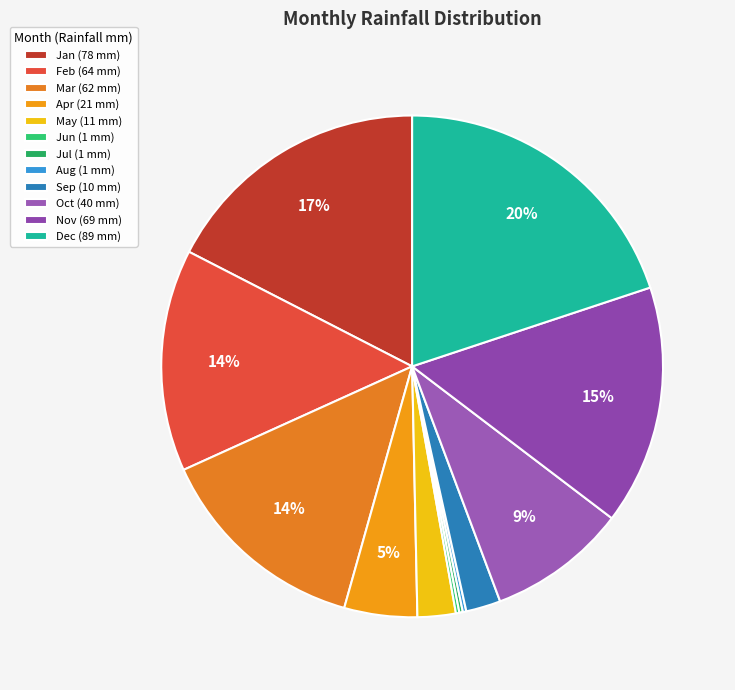

To the nearest percent, what percentage of the pie is Apr?

5%